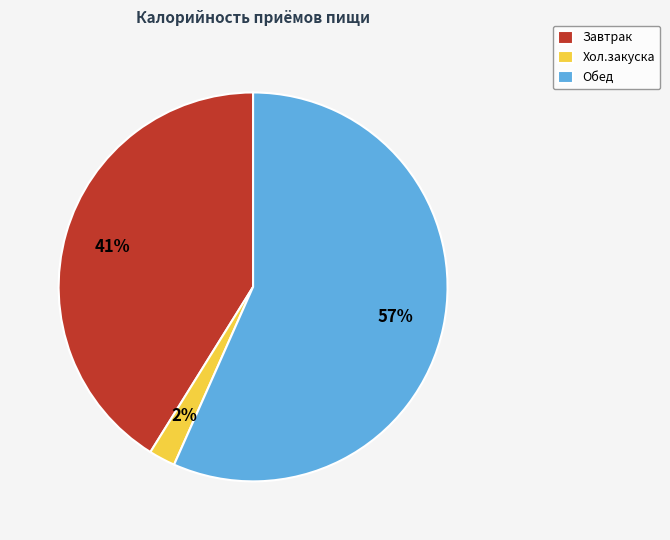

Is the sum of Хол.закуска and Завтрак greater than half?

No